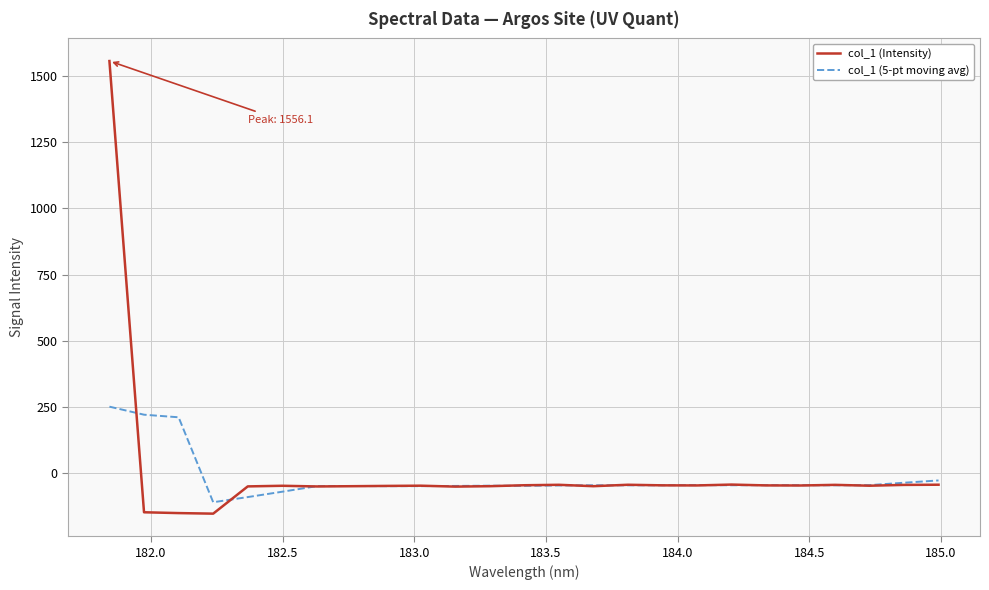

What is the lowest value of the col_1 (Intensity) series?

-151.7